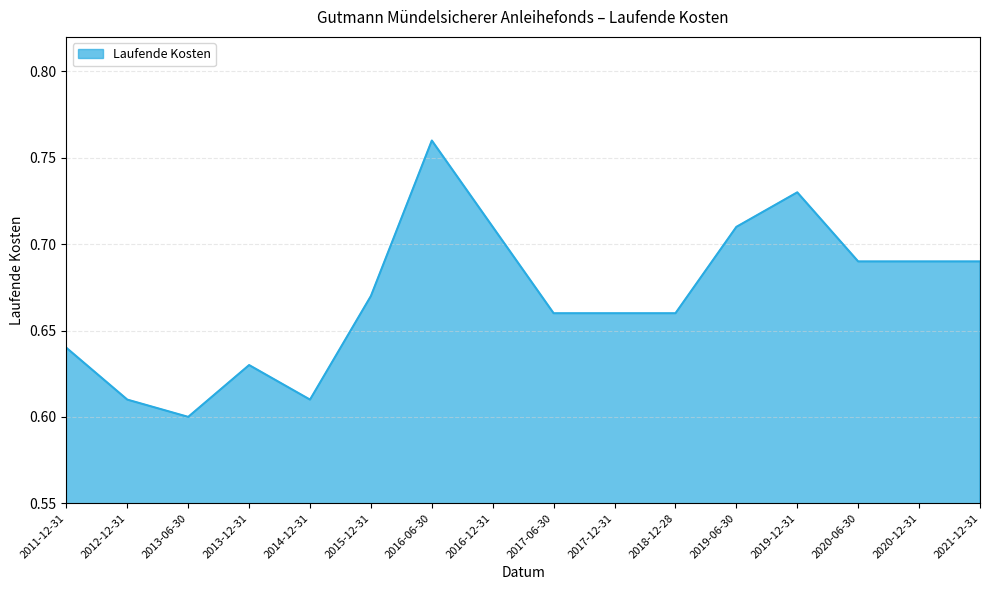

True or false: there are more than 0 points higher than both neighbors.

True